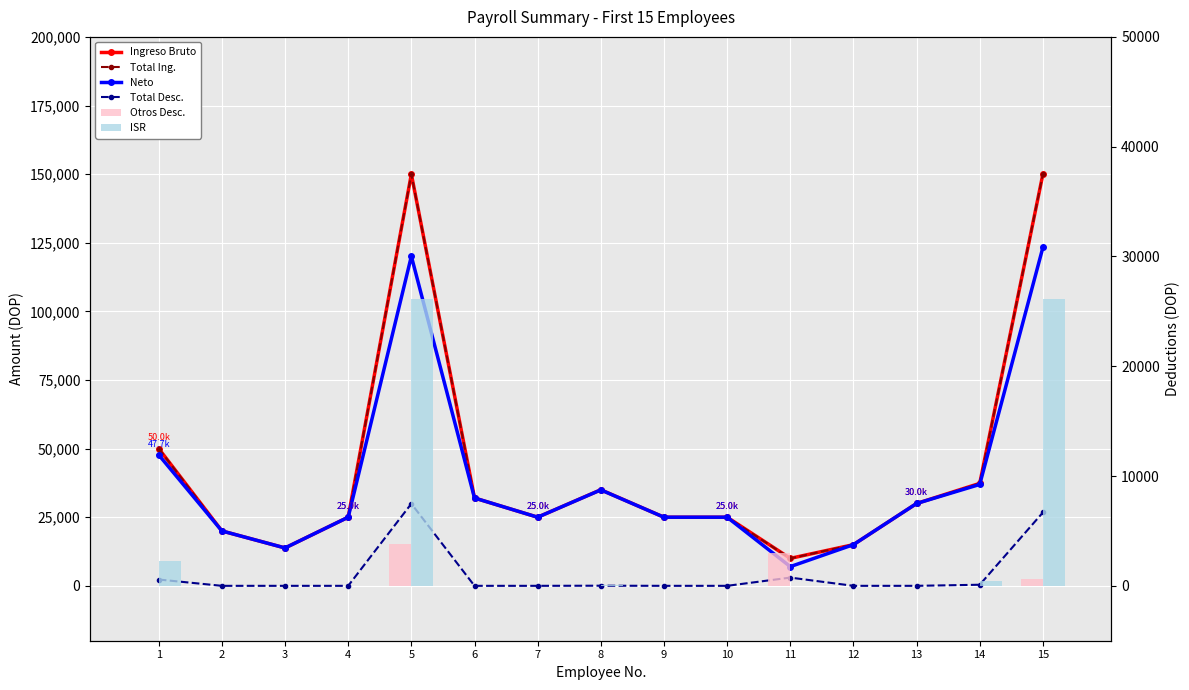

Where does the Ingreso Bruto series first go above 25000?

1